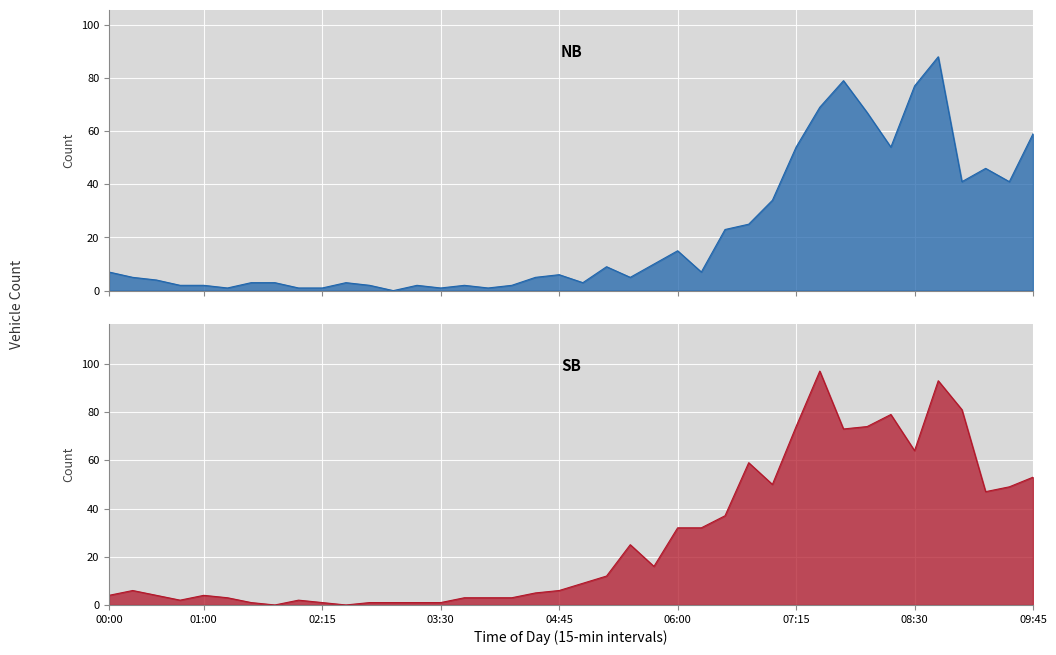

Which has a higher value, 00:30 or 09:30?

09:30